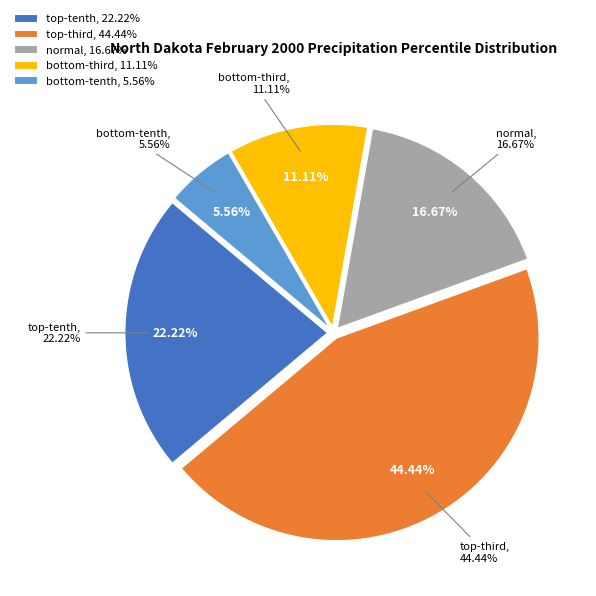

Is there any slice that represents more than half of the pie?

No